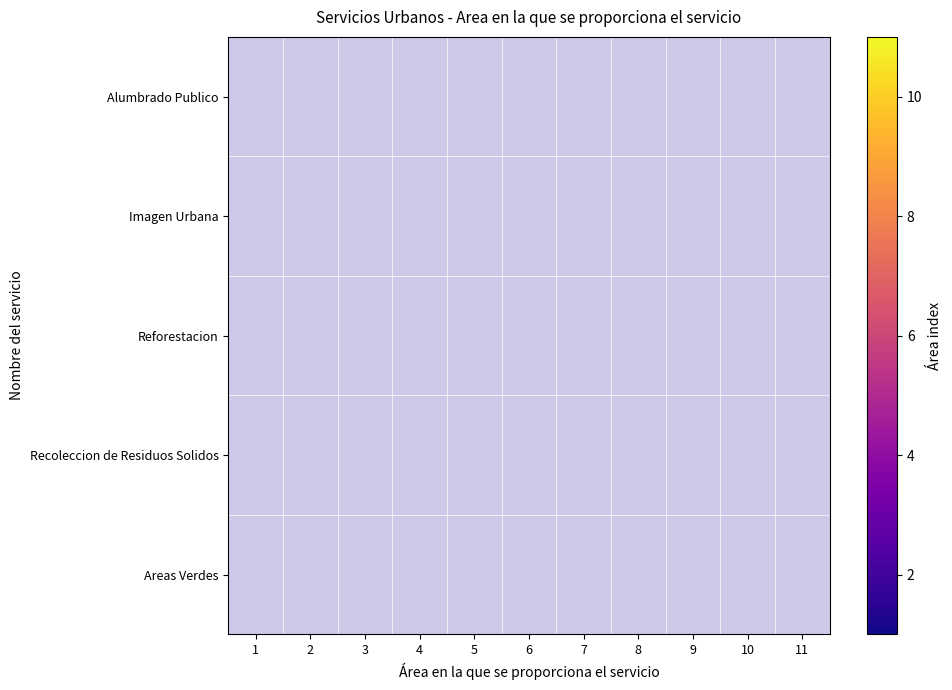

At how many categories does at least one series exceed 8?

3